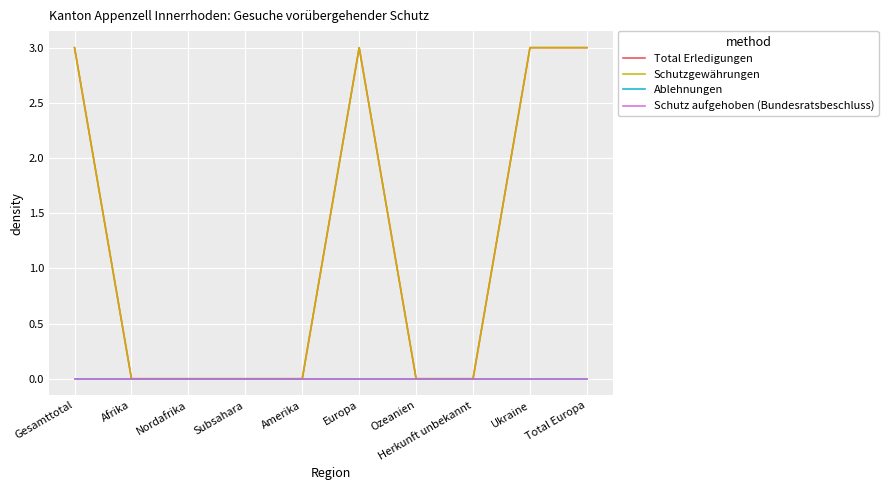

What are all the series names shown in the legend?

Total Erledigungen, Schutzgewährungen, Ablehnungen, Schutz aufgehoben (Bundesratsbeschluss)